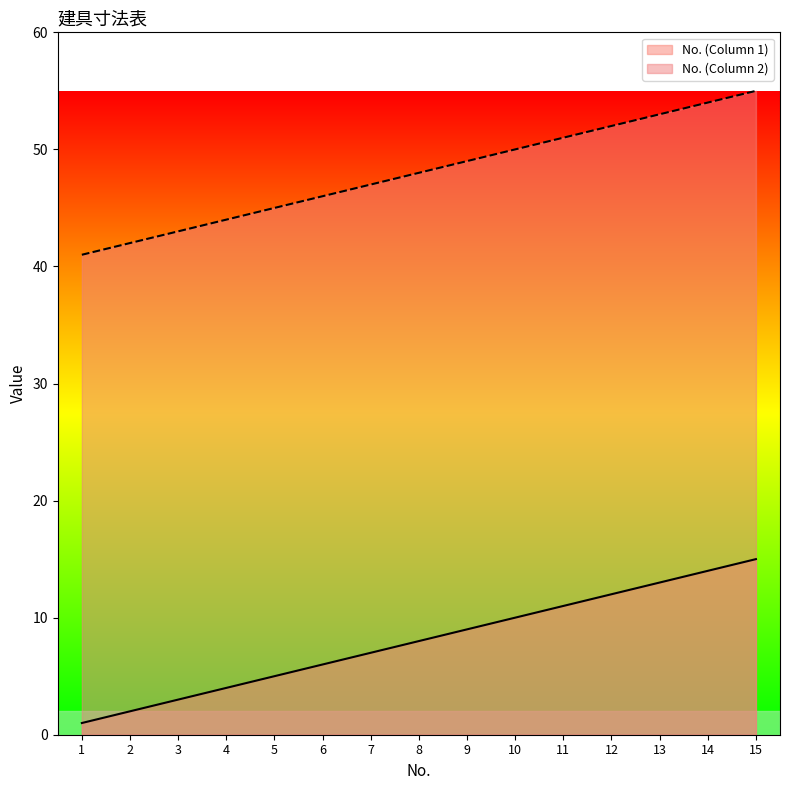

What is the difference between the maximum and minimum values in the No. (Column 1) series?

14